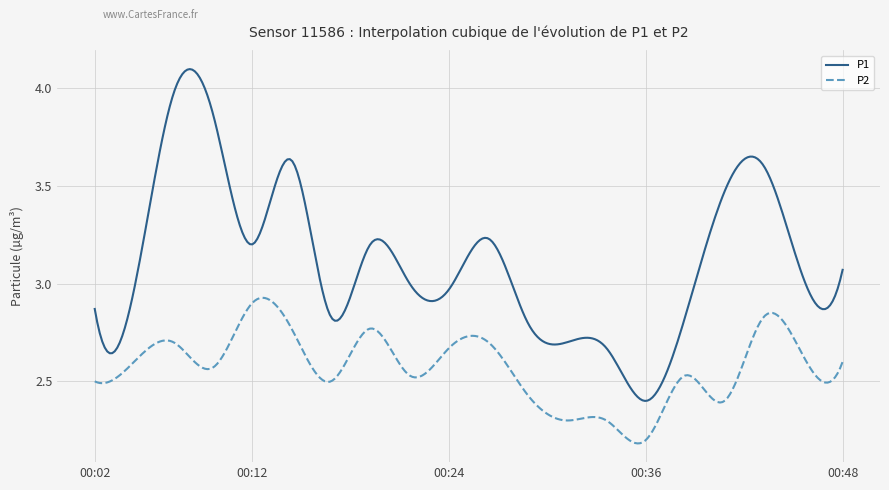

What is the difference between the maximum and minimum values in the P2 series?

0.7